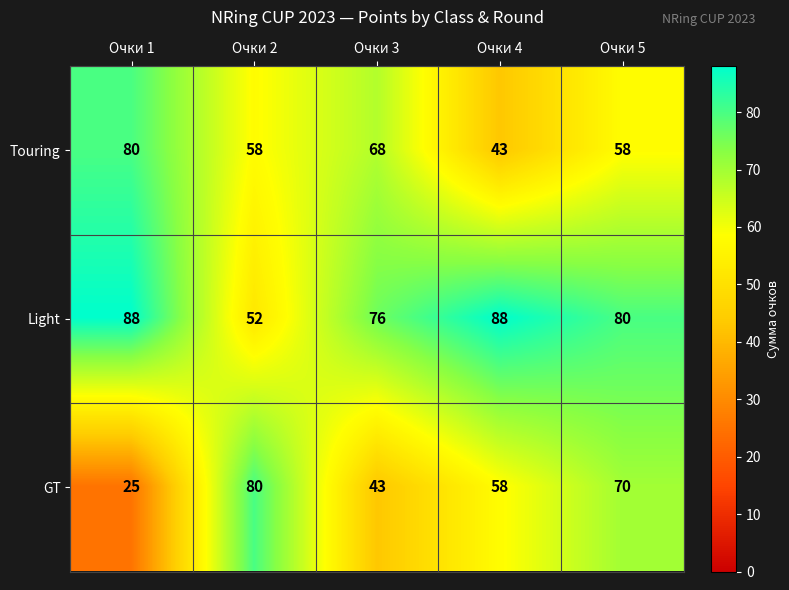

Is it true that GT equals 46 at Очки 2?

False